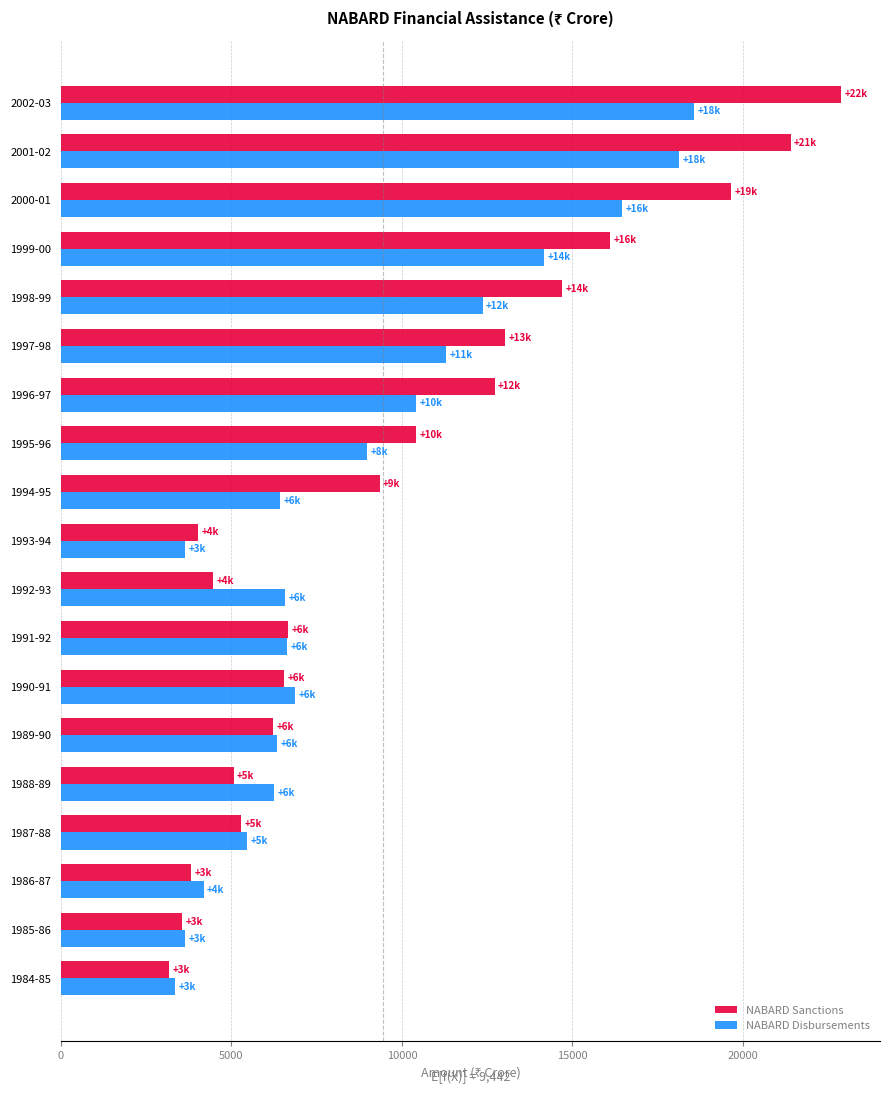

List the series in order of their overall mean, highest first.

NABARD Sanctions, NABARD Disbursements